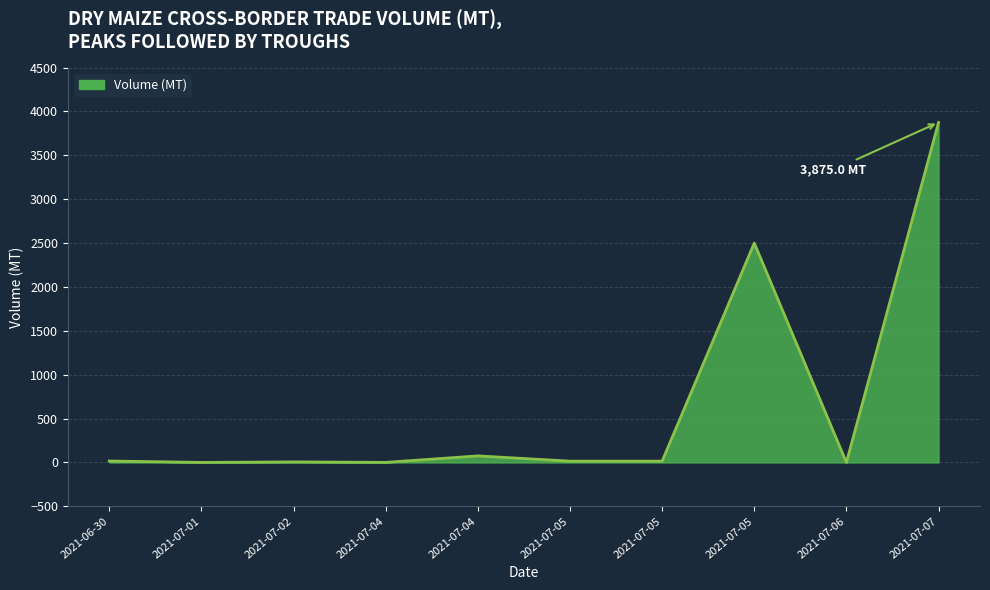

How many lines are shown in the chart?

1